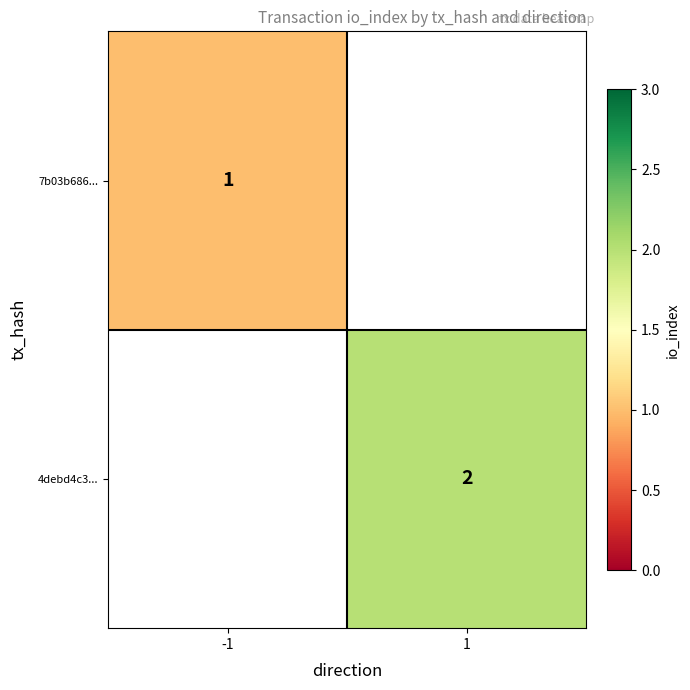

Between -1 and 1, which is larger?

1